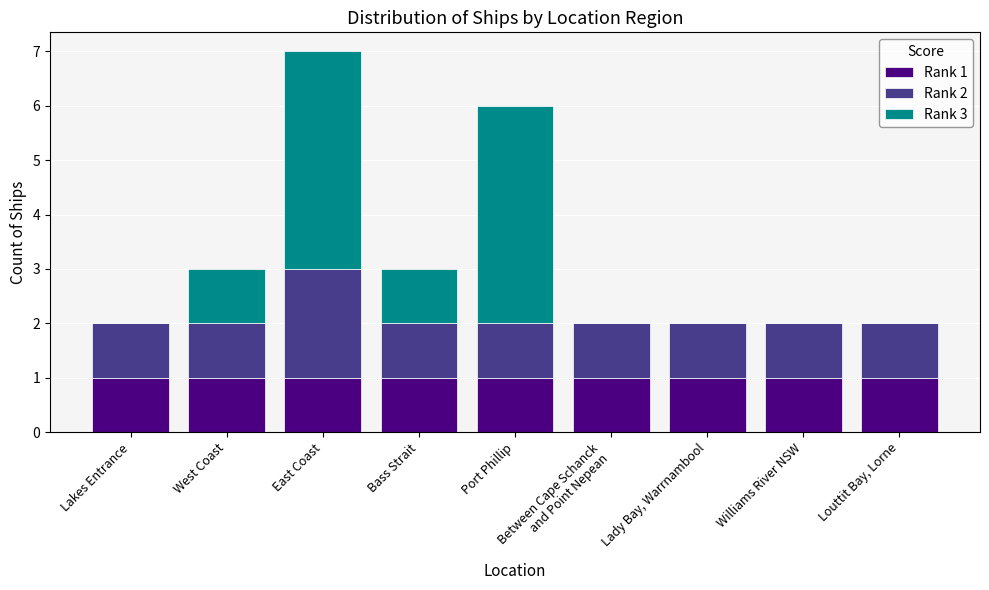

Are the bars horizontal?

No